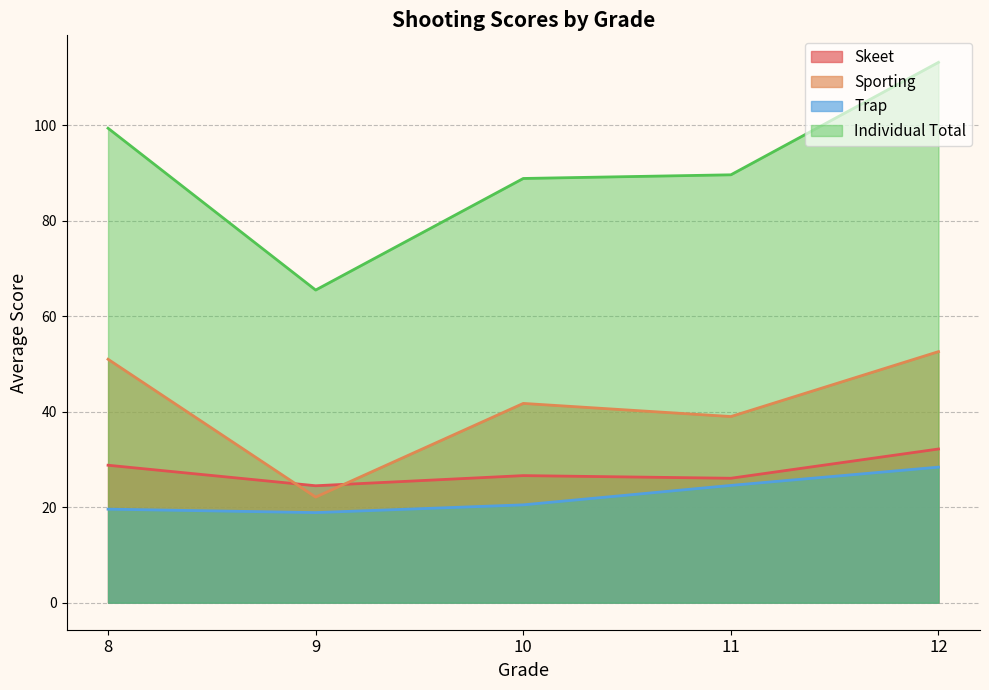

At which label does Sporting reach its minimum?

9